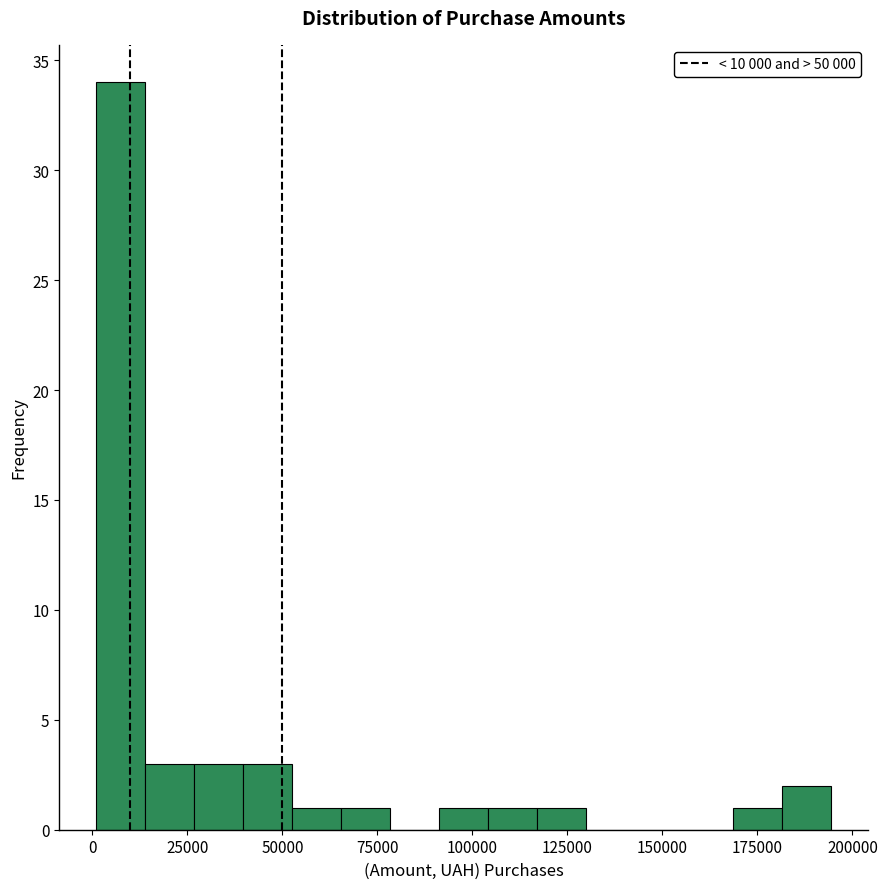

Around what value on the x-axis is the tallest bar? Give the approximate position of its centre, as read against the axis.

5000